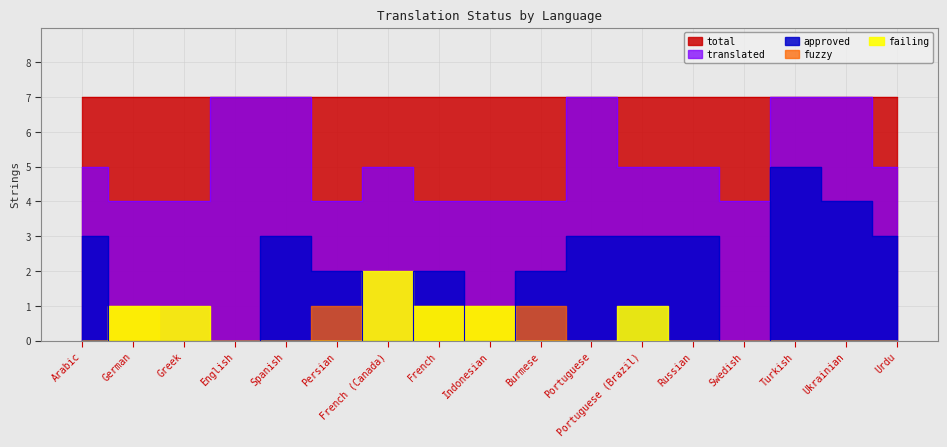

At which label is translated closest to 5?

Arabic